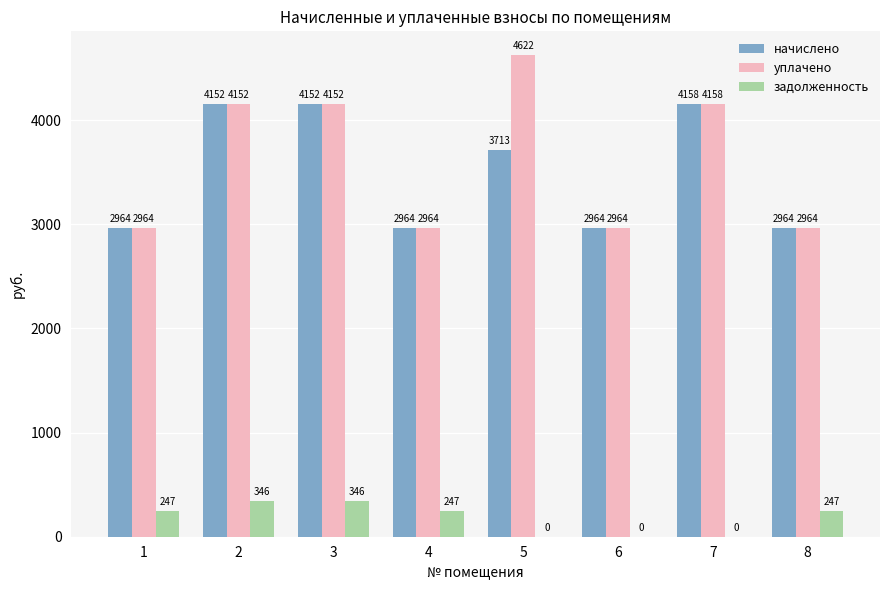

At which label does уплачено reach its peak?

5